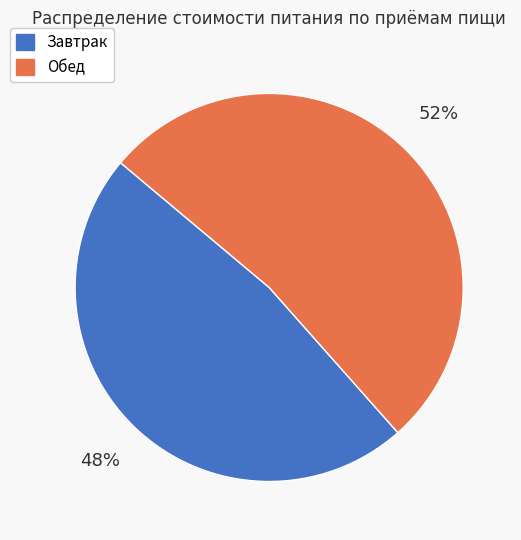

What is the largest slice in the pie chart?

Обед